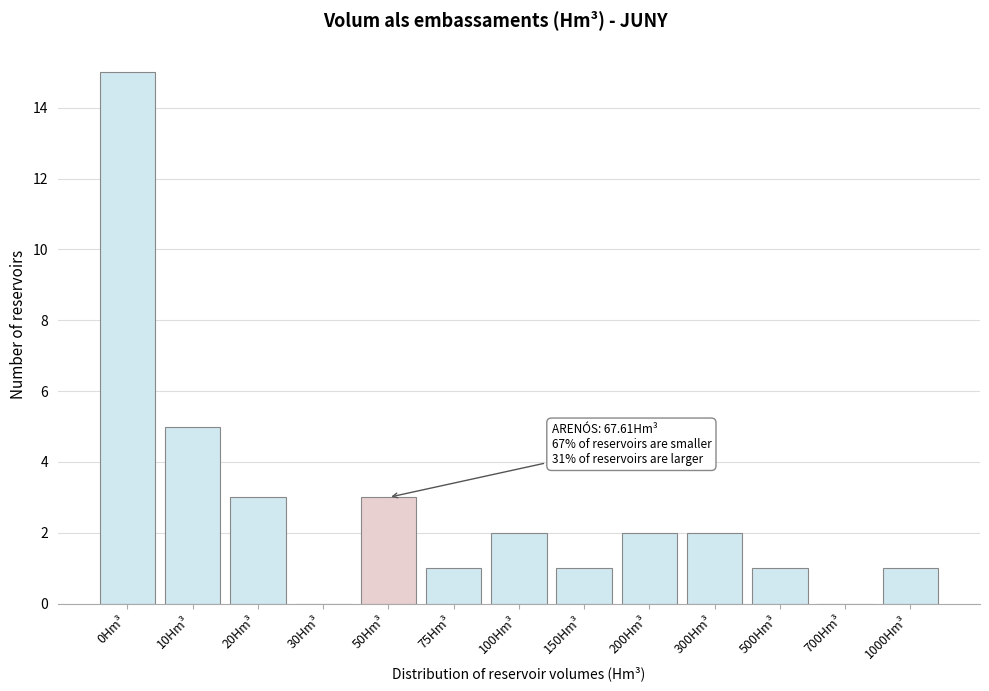

Reading right to left, transcribe all the data shown in this chart.

1000Hm³=1	700Hm³=0	500Hm³=1	300Hm³=2	200Hm³=2	150Hm³=1	100Hm³=2	75Hm³=1	50Hm³=3	30Hm³=0	20Hm³=3	10Hm³=5	0Hm³=15